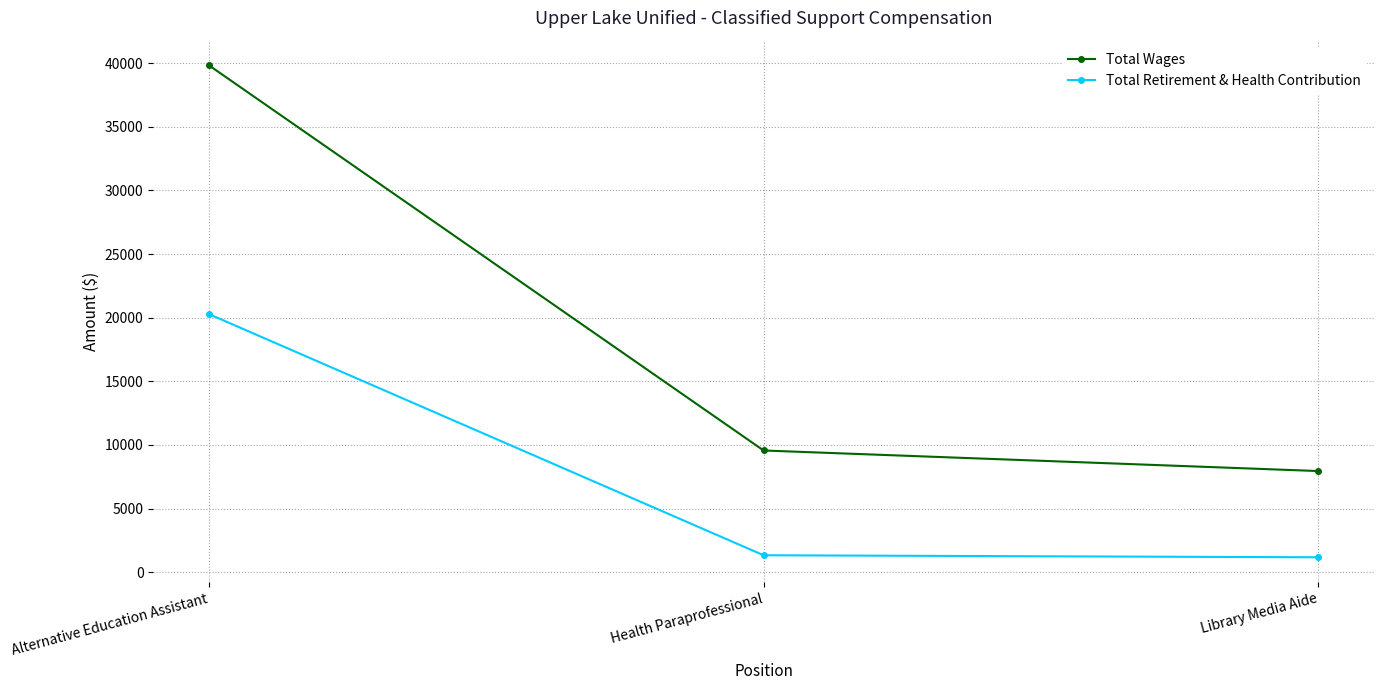

At which label does Total Wages first exceed 9563?

Alternative Education Assistant